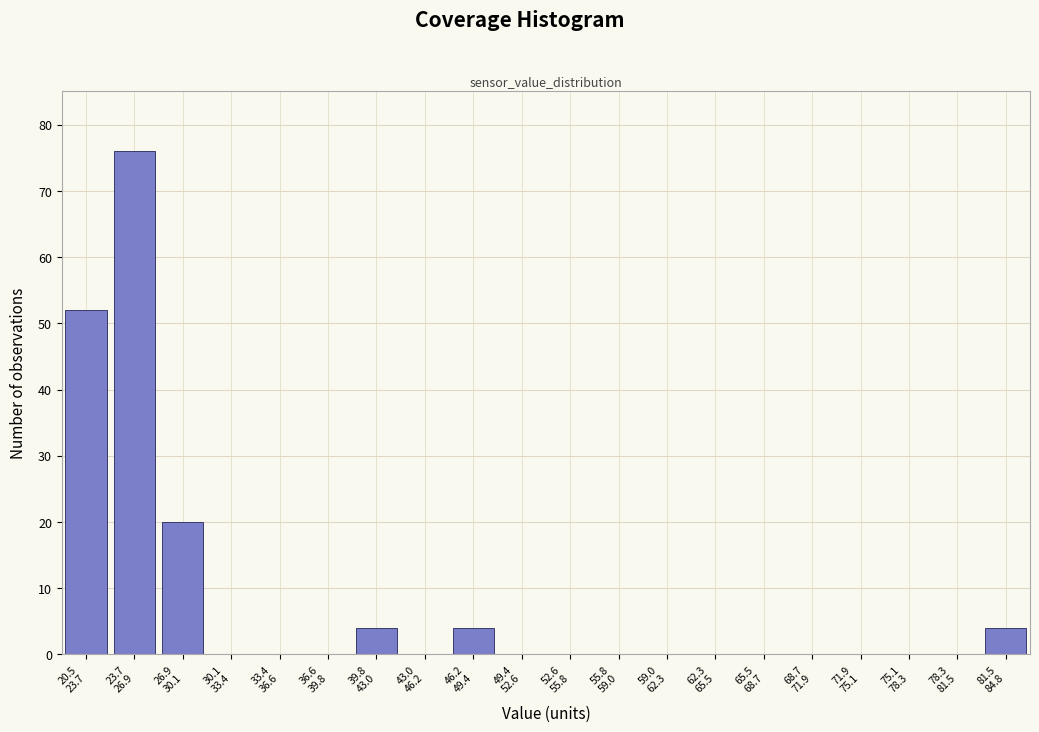

What is the greatest value displayed?

76